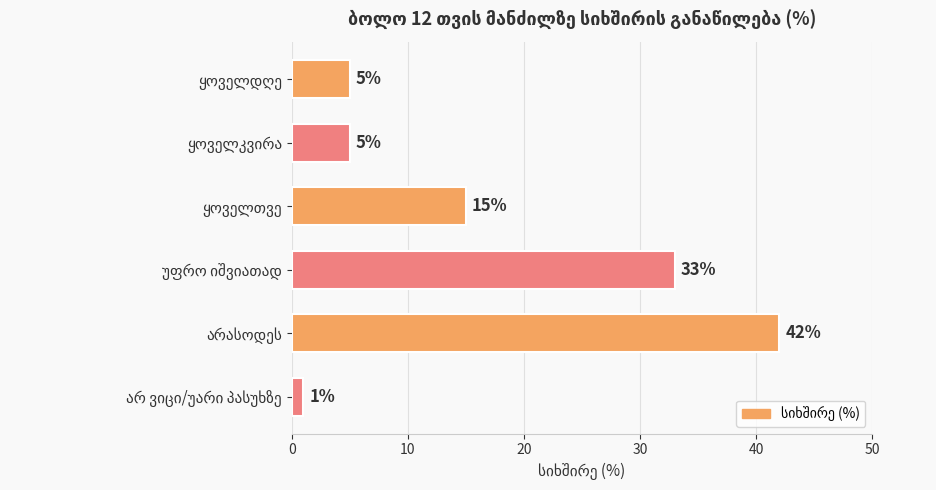

What is the maximum value shown in the chart?

42